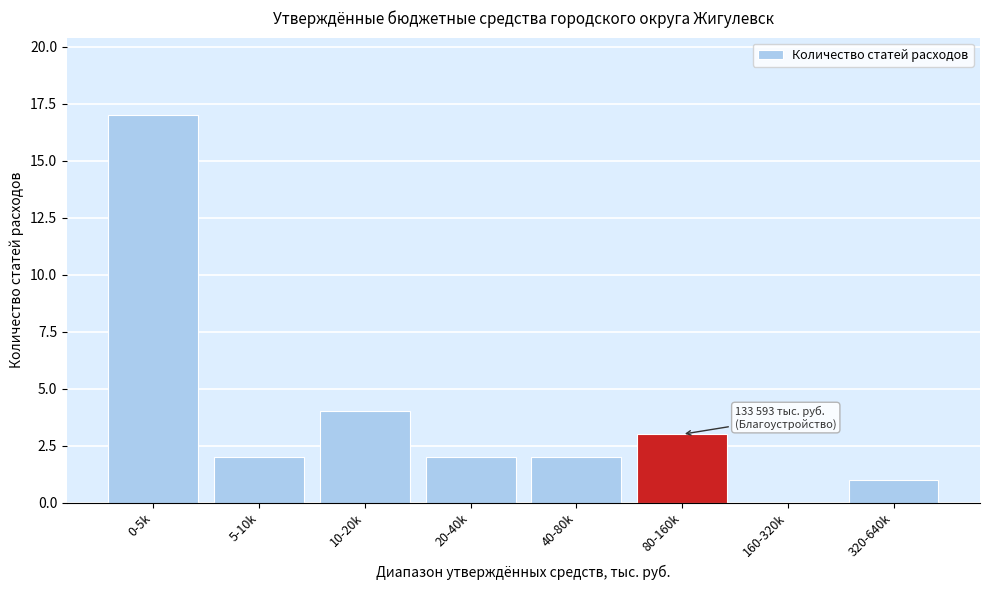

Reading right to left, what are all the values shown in this chart?

320-640k=1	160-320k=0	80-160k=3	40-80k=2	20-40k=2	10-20k=4	5-10k=2	0-5k=17